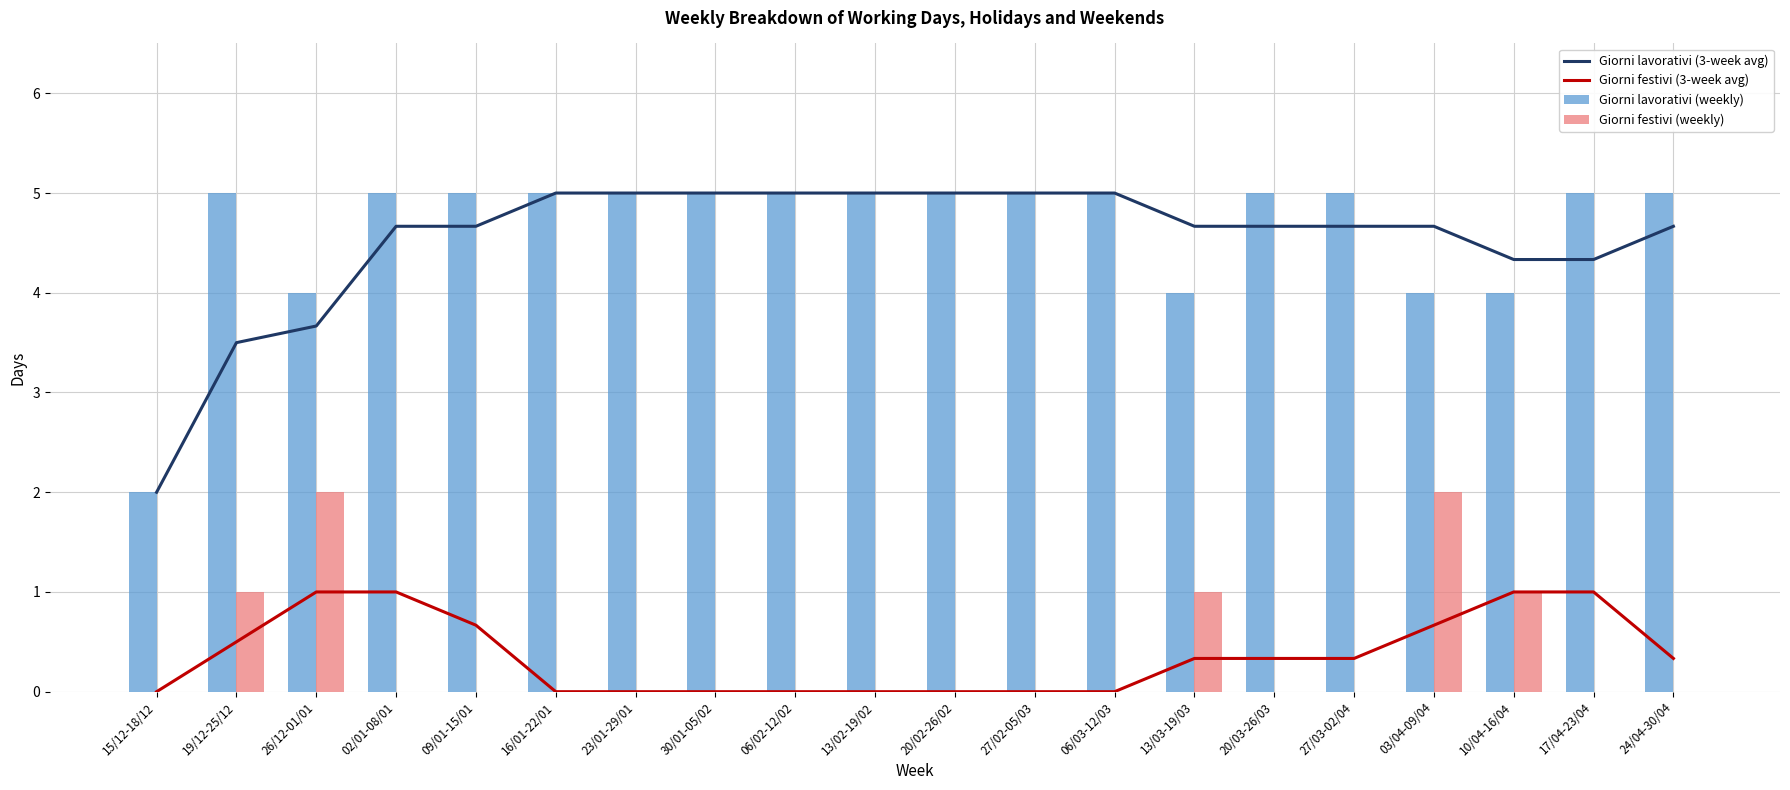

What is the total value across all series at 20/03-26/03?

10.0